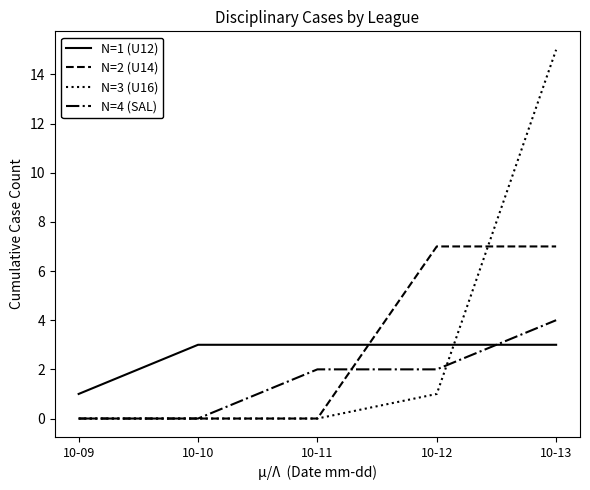

At which label does N=3 (U16) reach its peak?

10-13